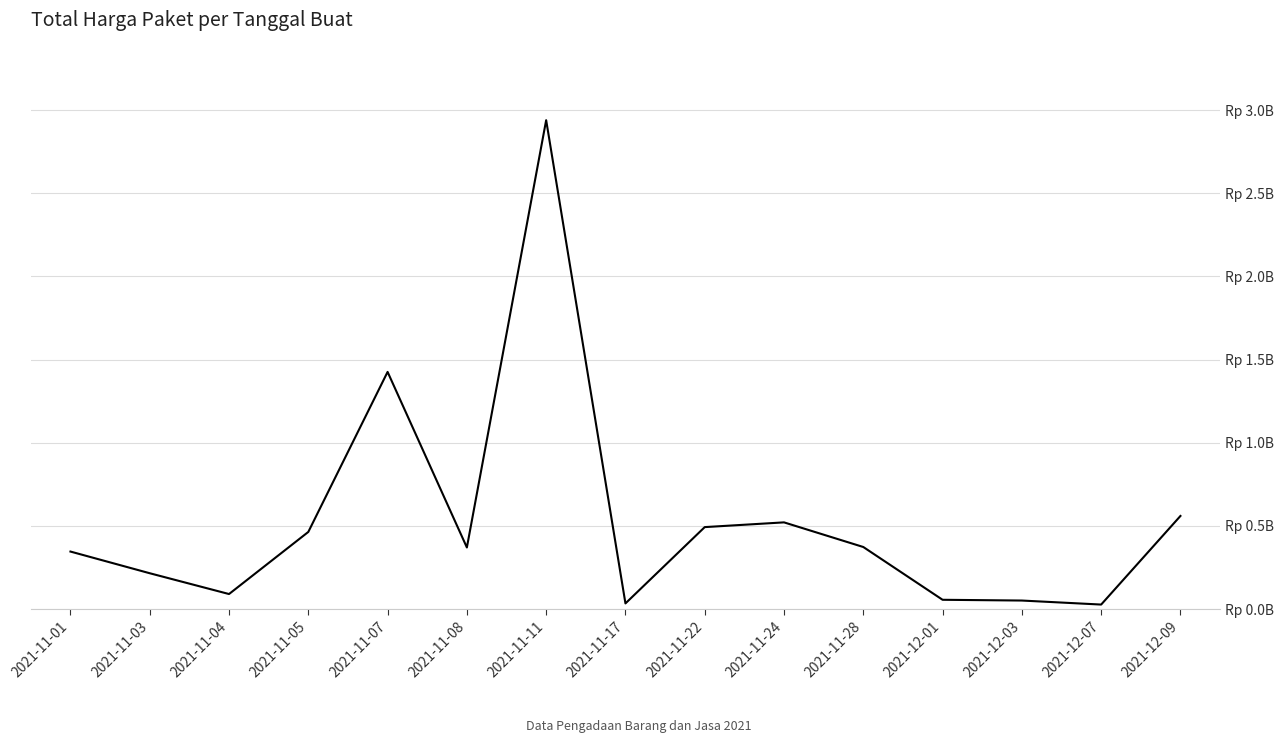

What value does the data have at 2021-12-03, to the nearest 10?

51601000